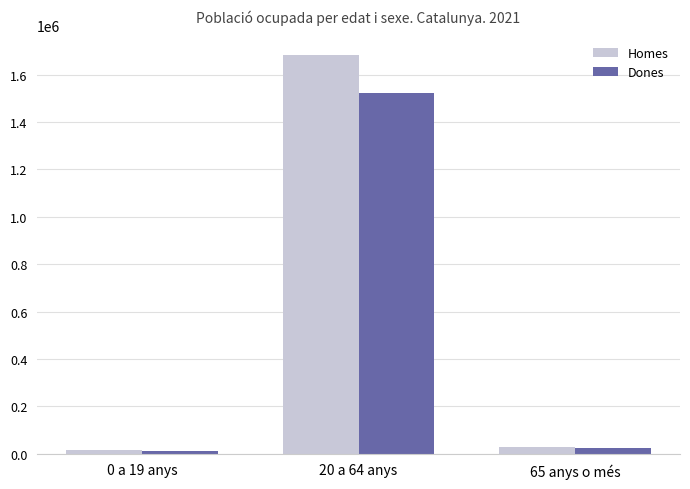

What is the average value of the Dones series?

518894